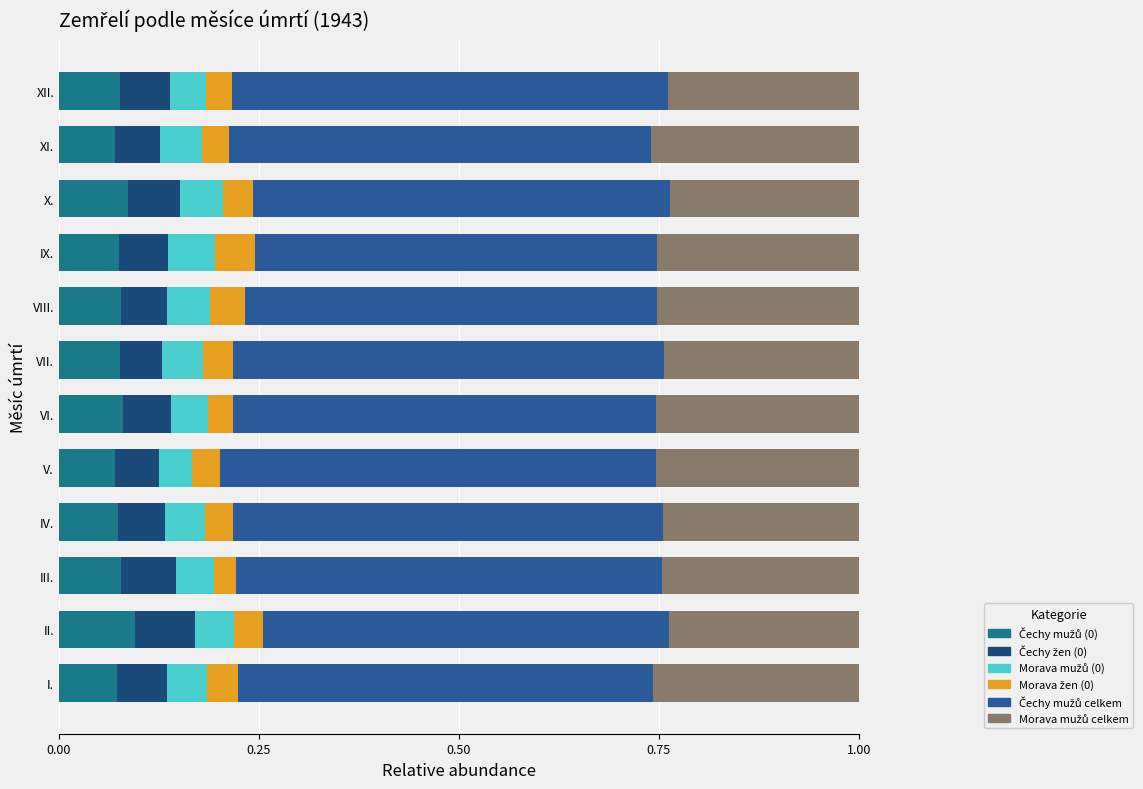

How many distinct data groups are displayed?

6